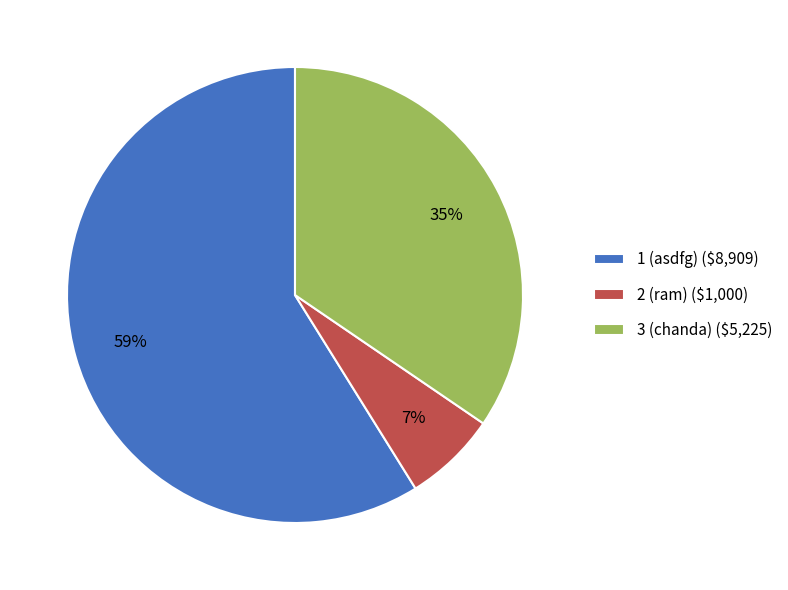

How many slices are in this pie chart?

3